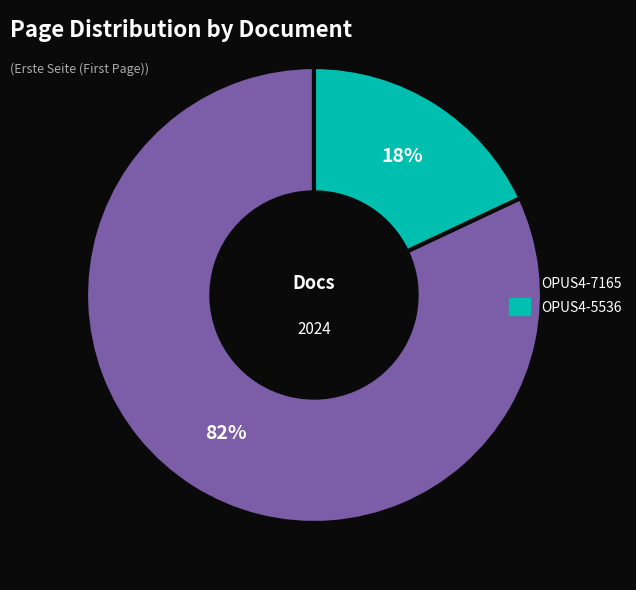

Which has a higher value, OPUS4-5536 or OPUS4-7165?

OPUS4-7165